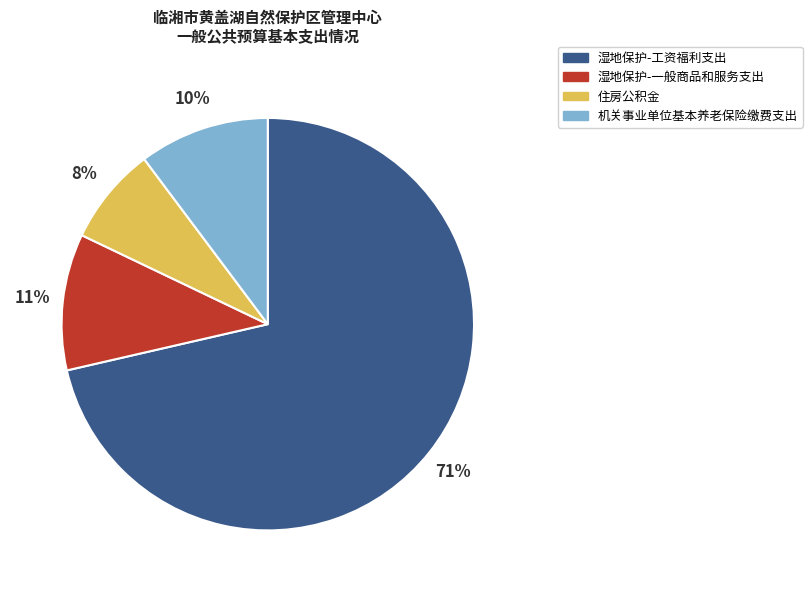

Is the sum of 湿地保护-工资福利支出 and 机关事业单位基本养老保险缴费支出 greater than half?

Yes